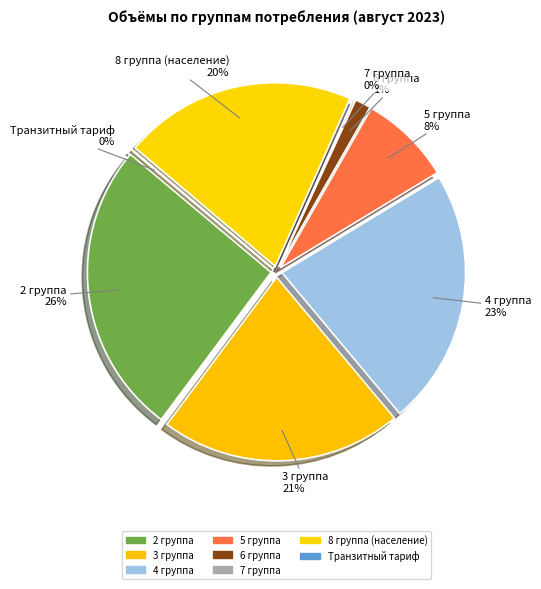

What is the ratio of the value at 8 группа (население) to the value at 5 группа?

2.5